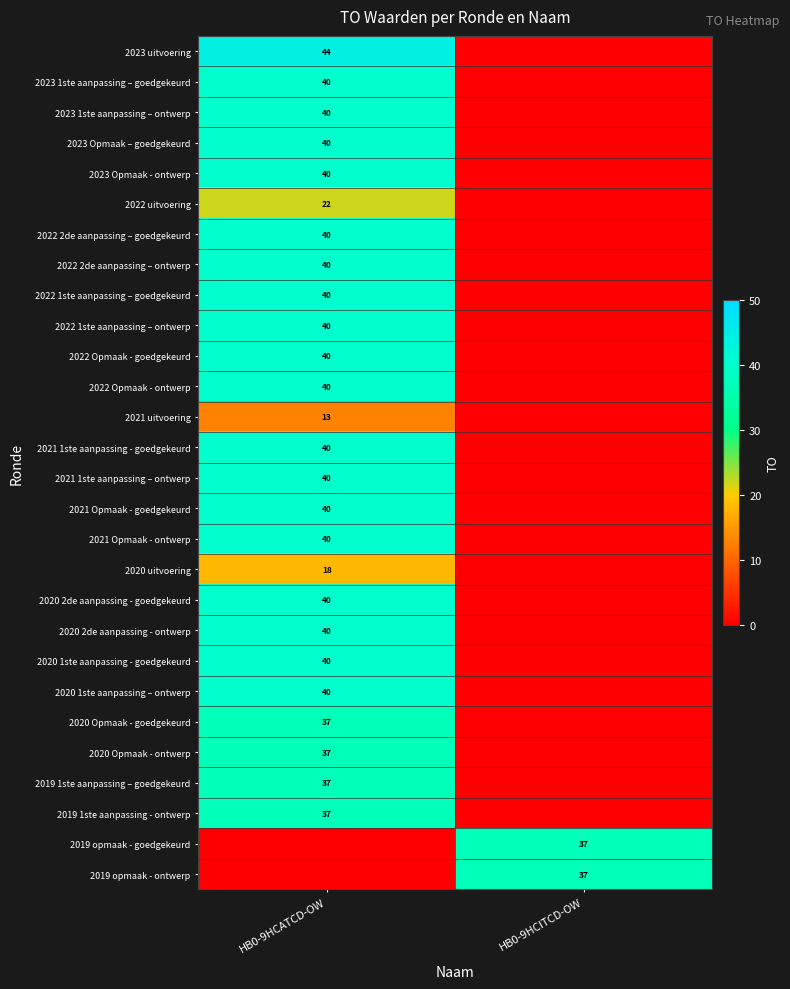

The 2020 2de aanpassing - ontwerp series shows 40 at HB0-9HCATCD-OW. True or false?

True